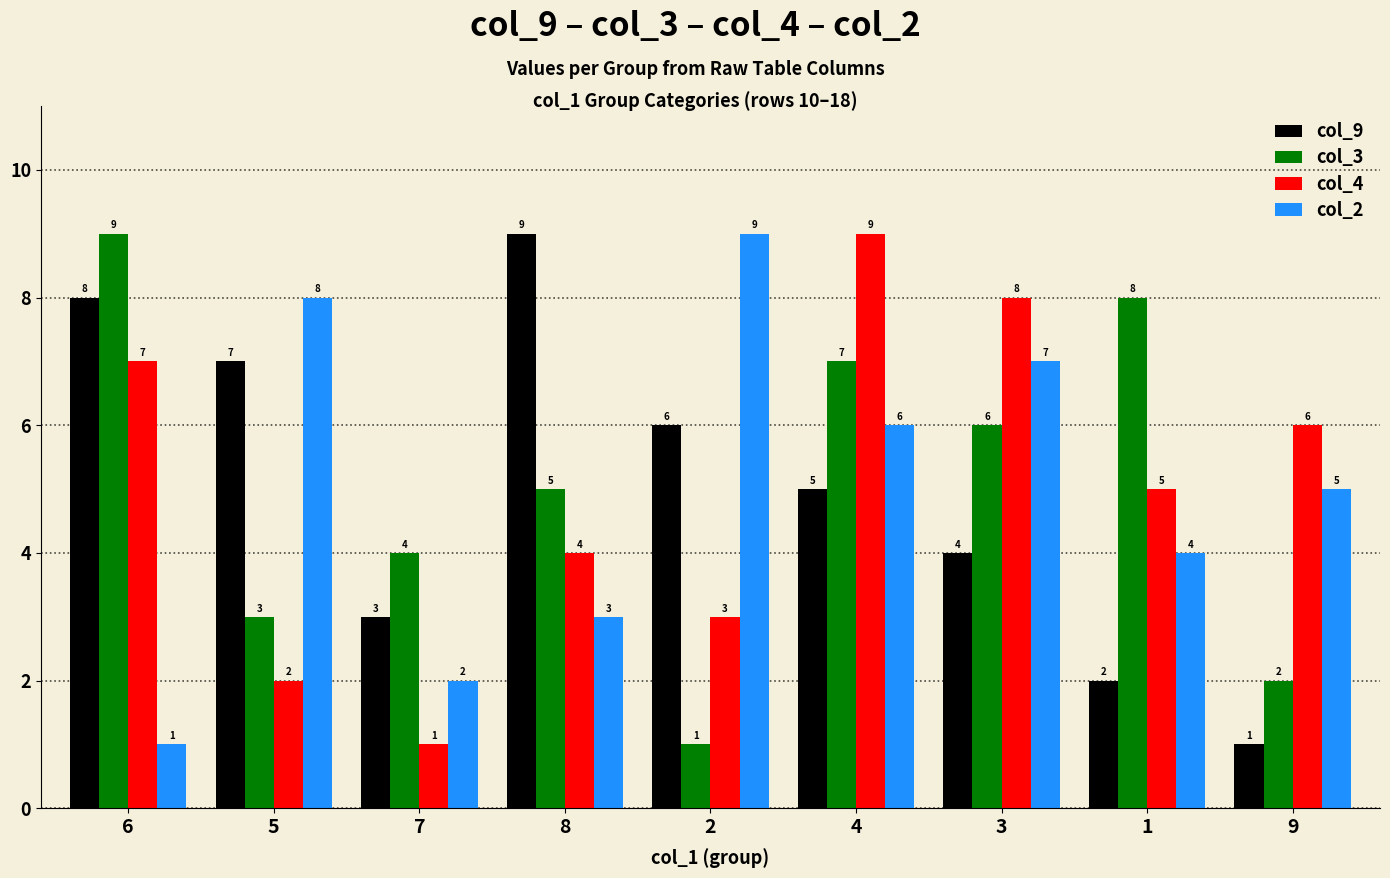

What is the value of the col_2 bar at the 8th from the left?

4